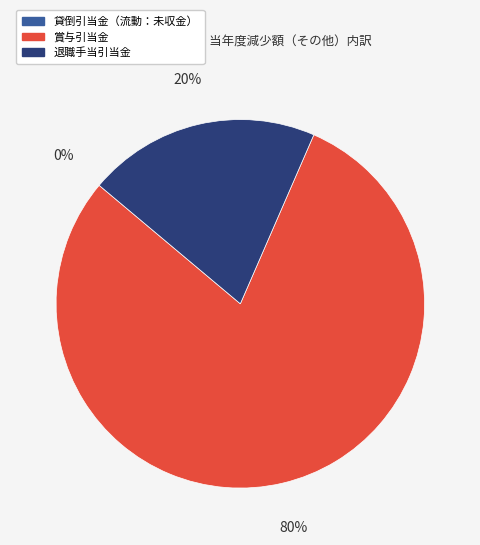

To the nearest percent, what is the average slice percentage?

33%